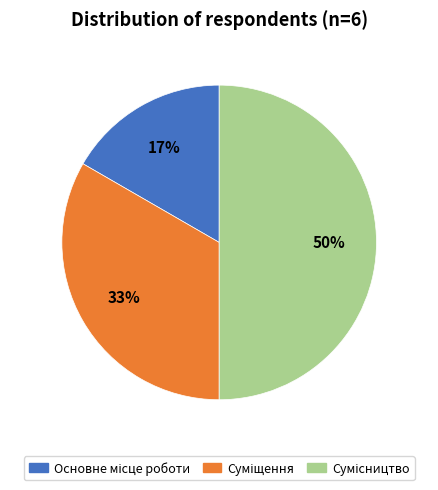

To the nearest percent, what is the average slice percentage?

33%